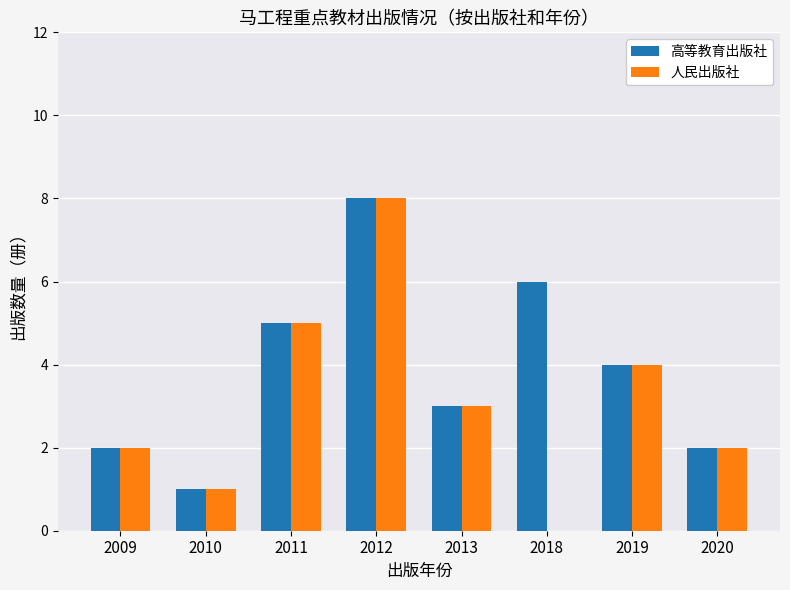

At which category is the sum across all series the highest?

2012